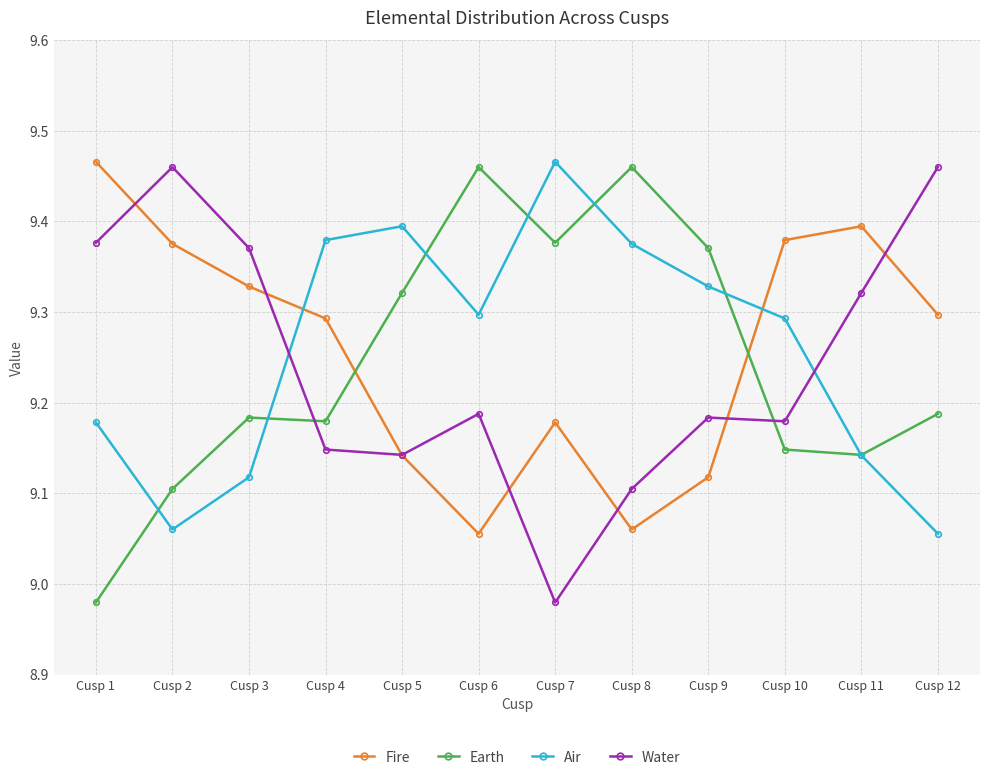

Where is the first local minimum for Fire?

Cusp 6